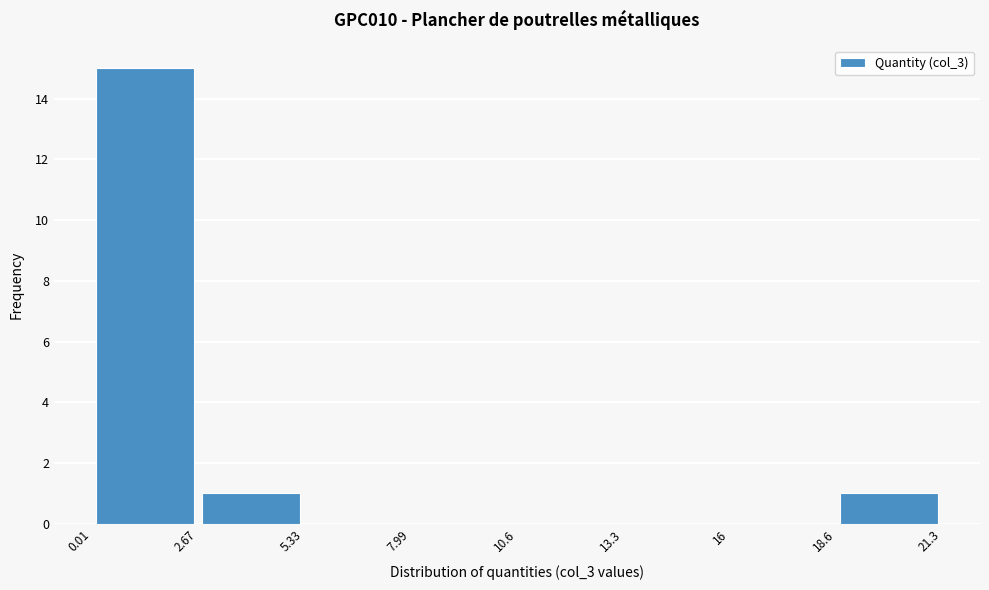

Reading left to right, list every bar in this chart as the range it spans on the x-axis followed by its height. The values are not printed on the chart, so give them approximately, as read against the axis.

0.01 to 2.67: 15
2.67 to 5.33: 1
5.33 to 7.99: 0
7.99 to 10.6: 0
10.6 to 13.3: 0
13.3 to 16: 0
16 to 18.6: 0
18.6 to 21.3: 1